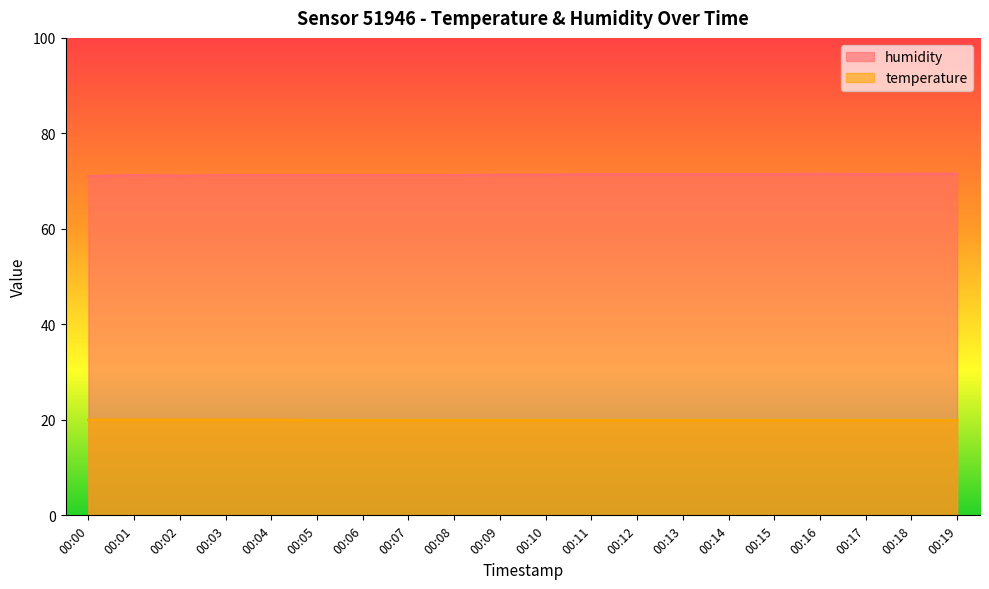

At which category does humidity reach its first local valley?

00:02